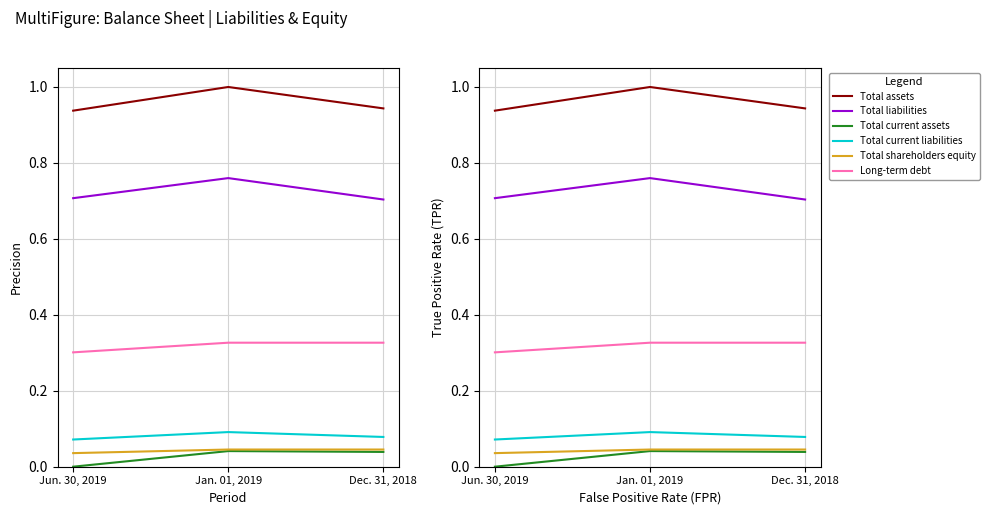

What is the total value across all series at Jan. 01, 2019?

2.3